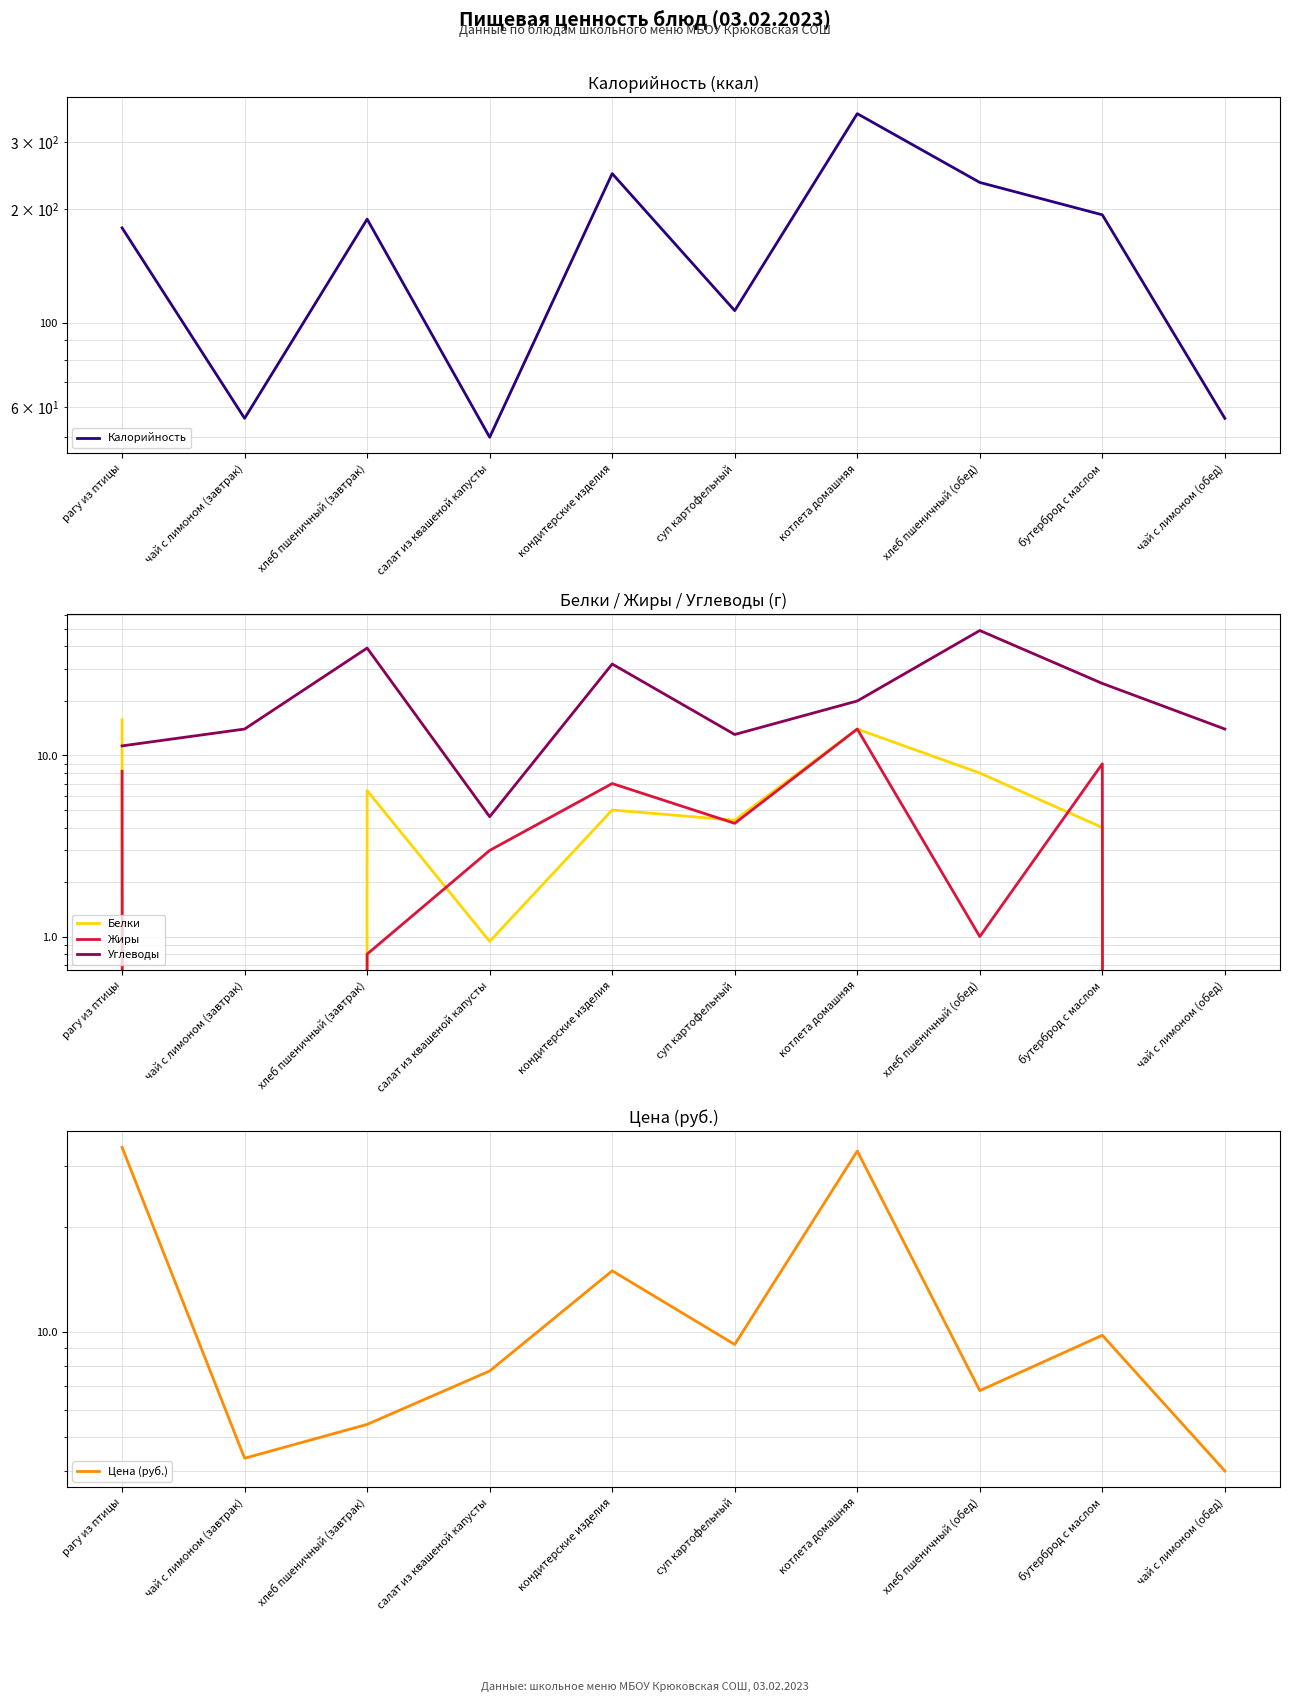

The value of Белки at суп картофельный is 6.4. True or false?

False